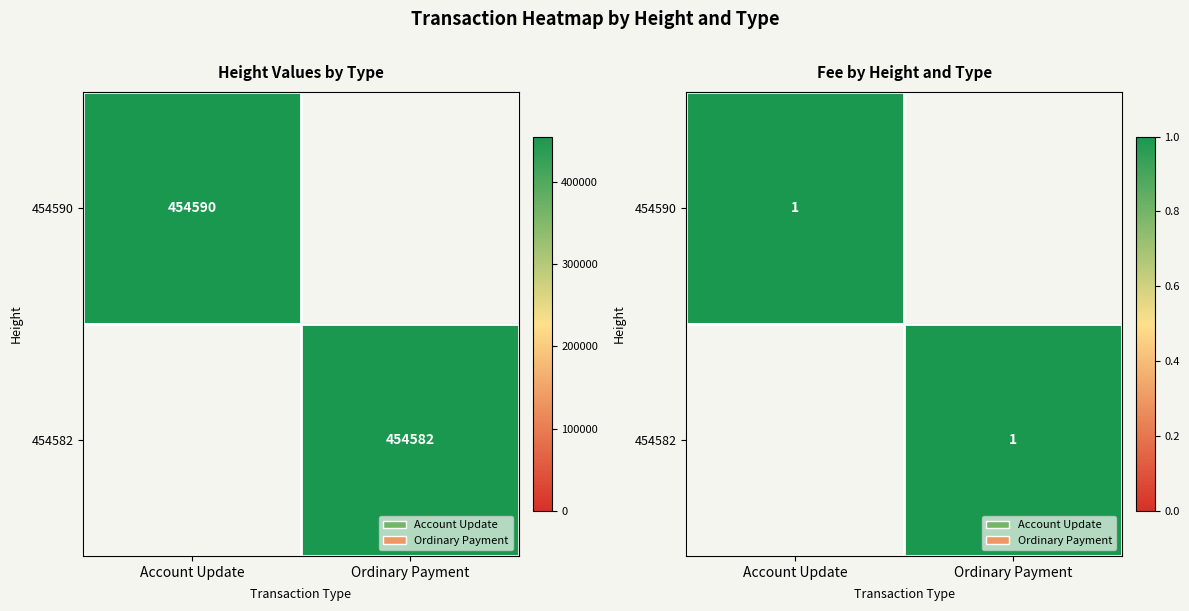

Which series has the largest range (max minus min)?

Account Update